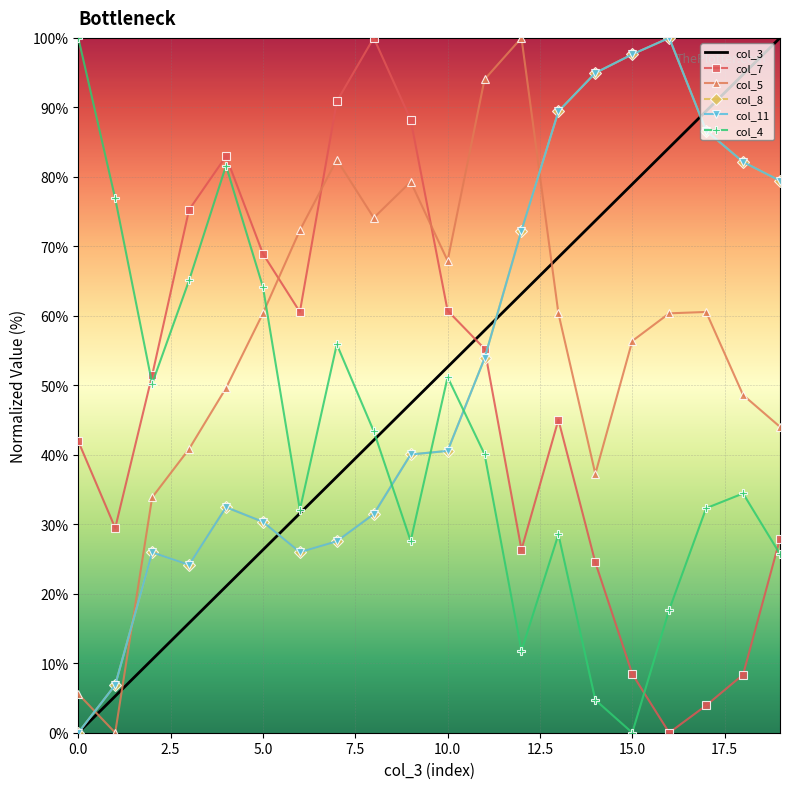

True or false: col_5 and col_11 cross at least once.

True